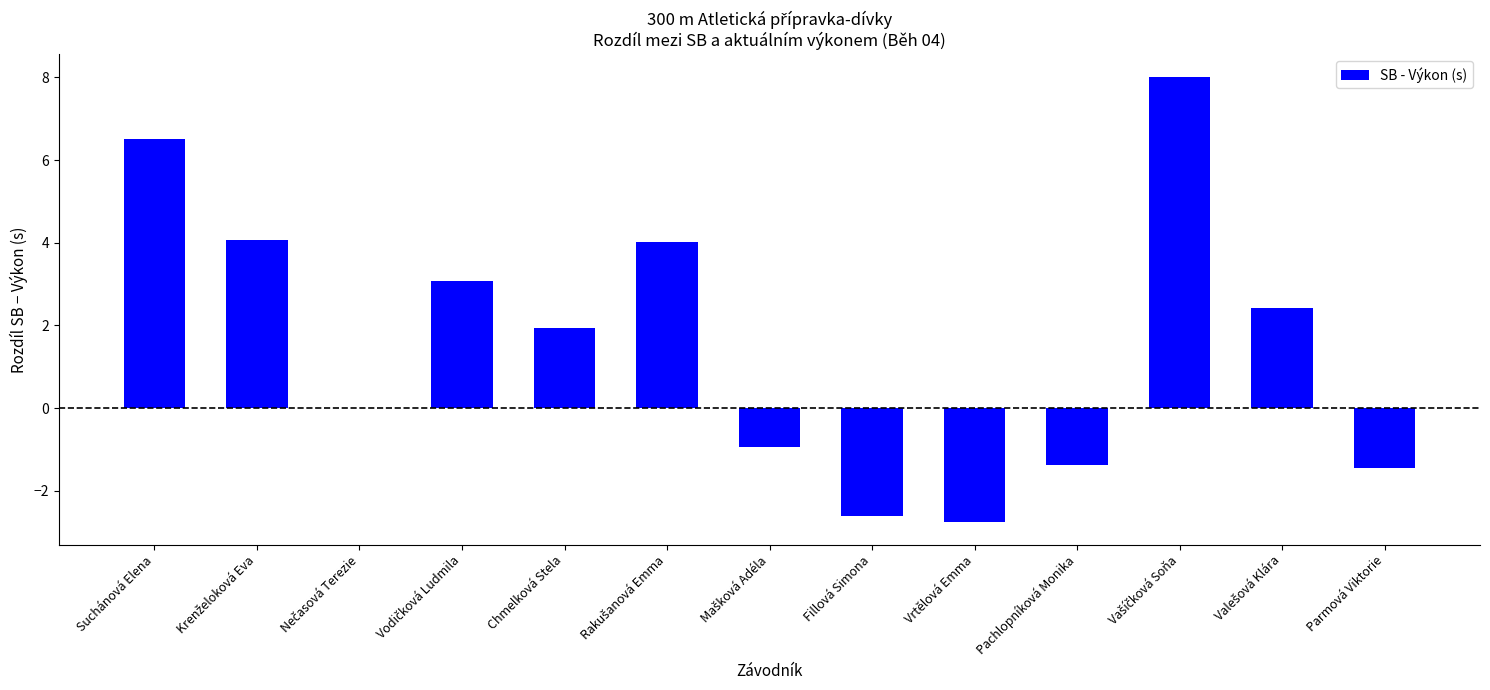

What is the change in value from Pachlopníková Monika to Parmová Viktorie?

-0.1